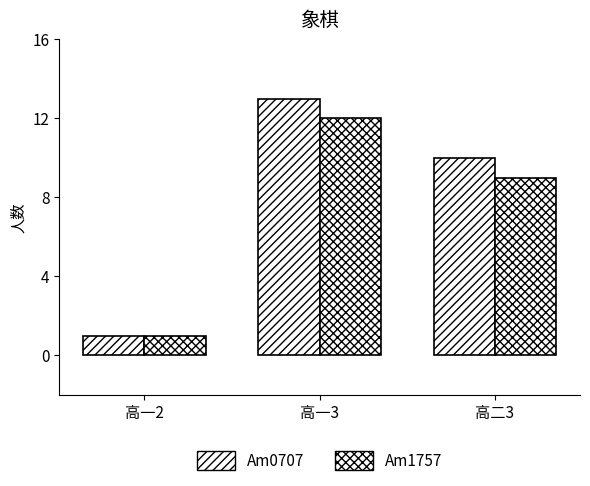

Which has a higher value, 高一2 or 高二3?

高二3